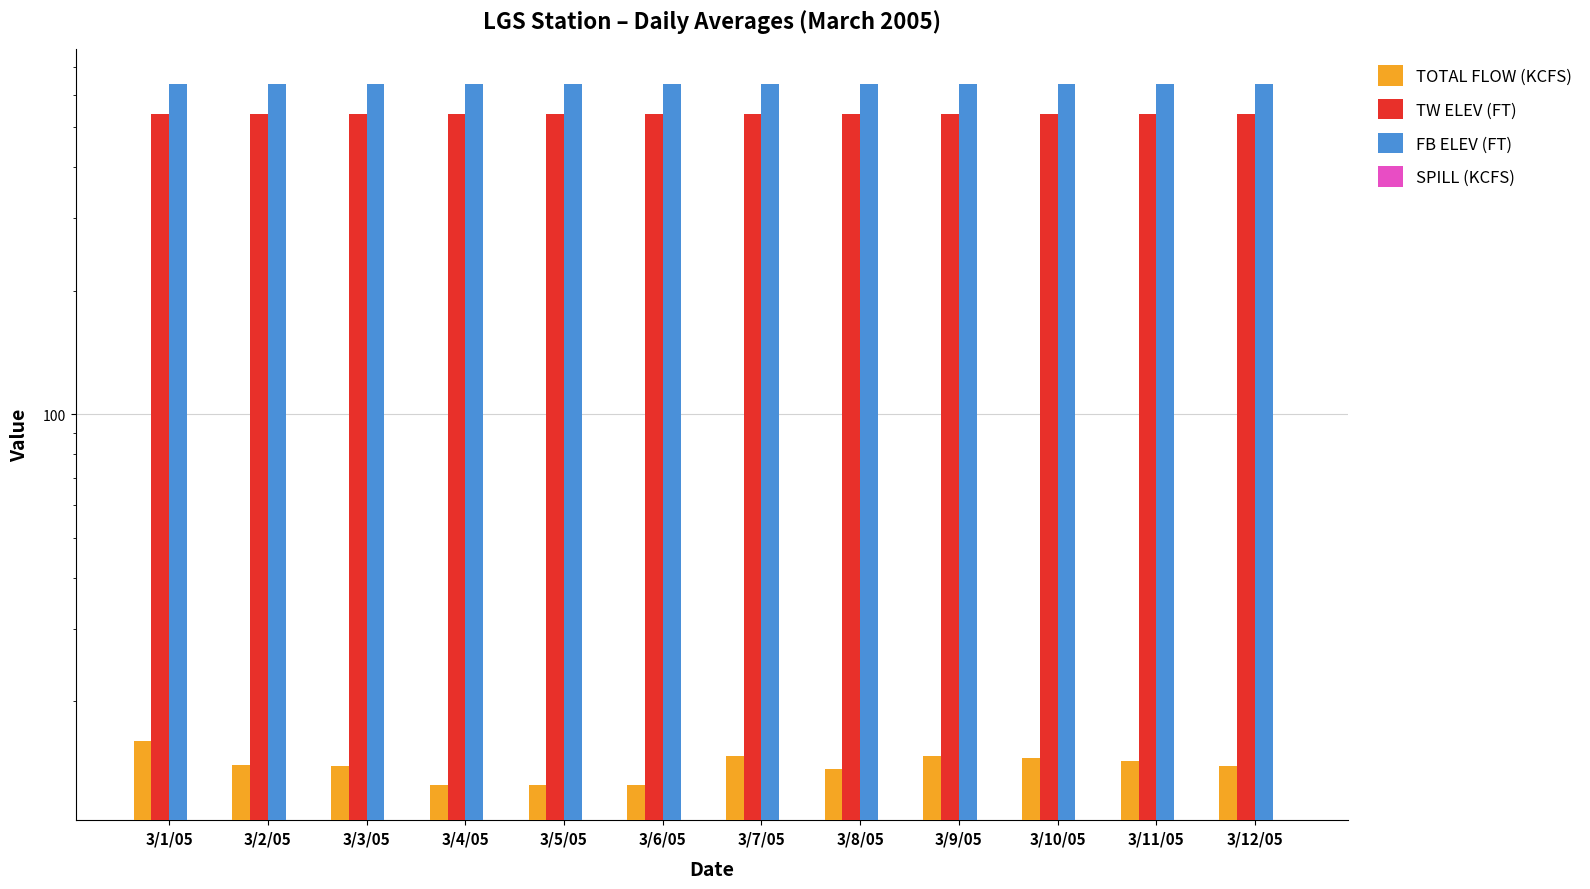

At which label does TOTAL FLOW (KCFS) first exceed 14?

3/1/05